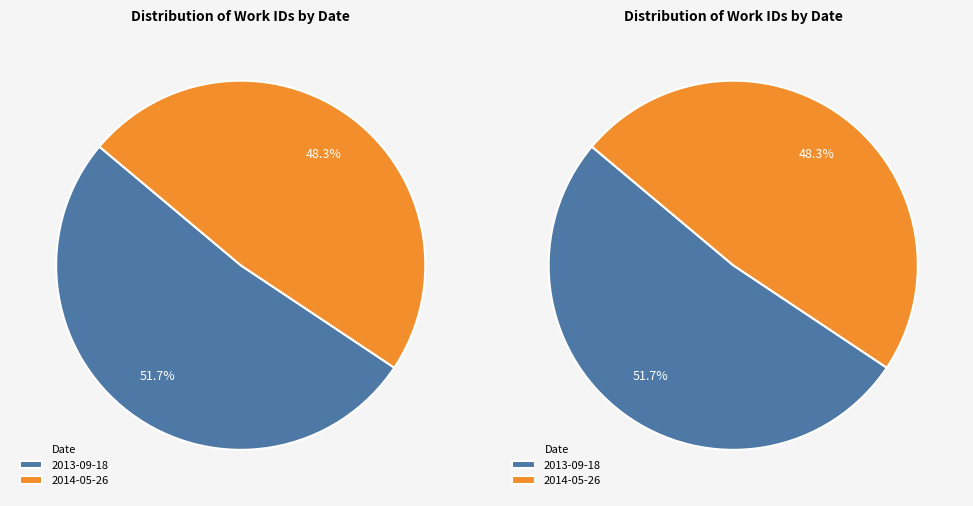

To the nearest percent, what percentage of the pie is 2014-05-26?

48%